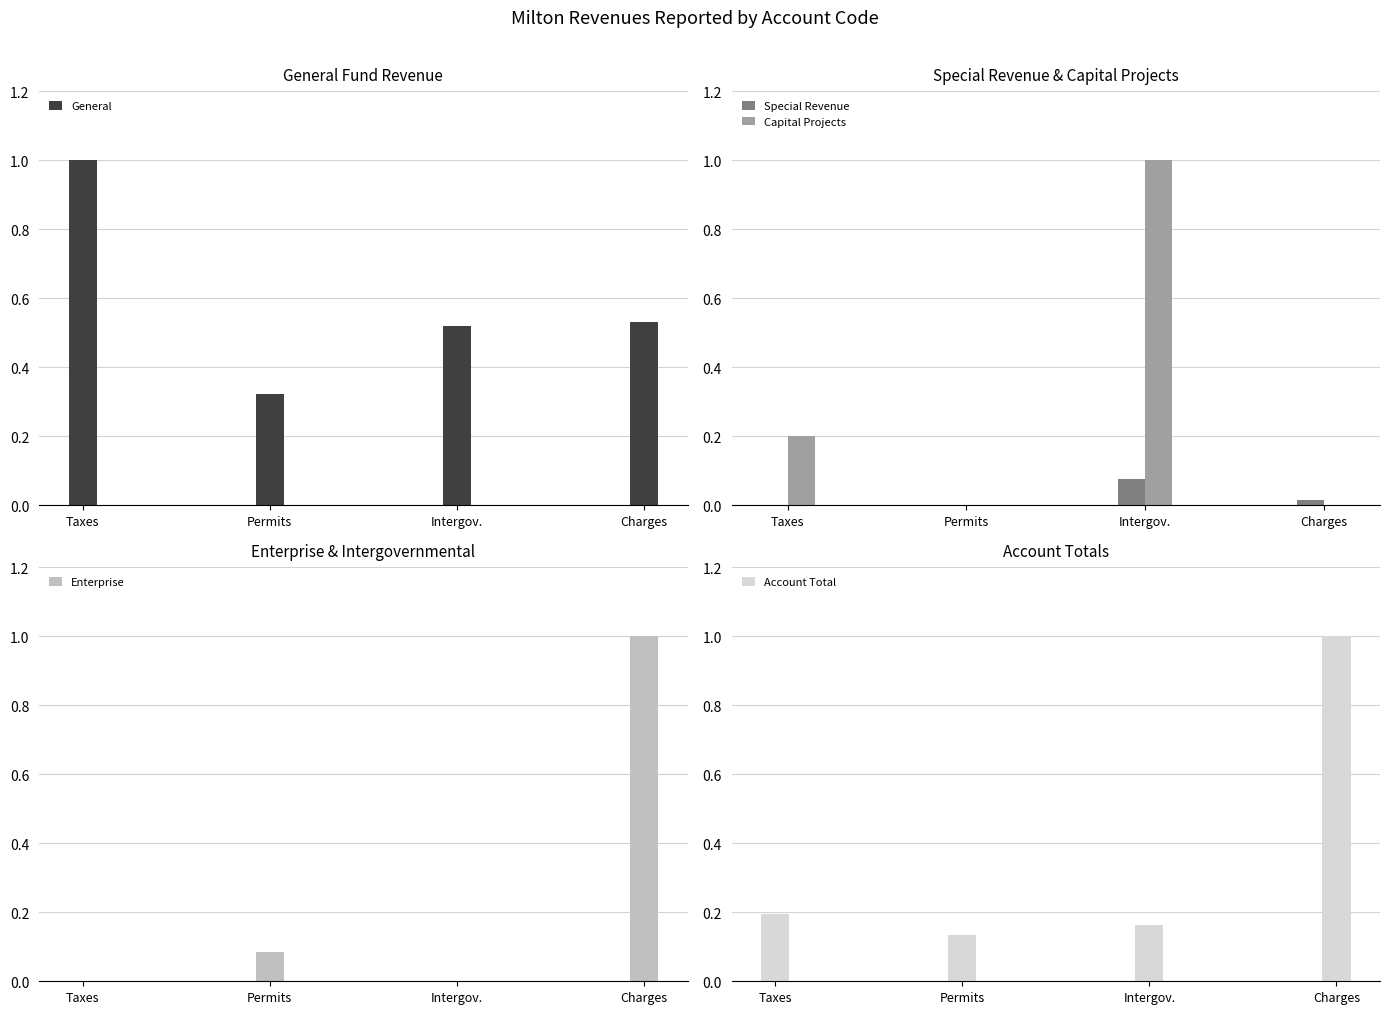

At which label is General closest to 0?

Permits